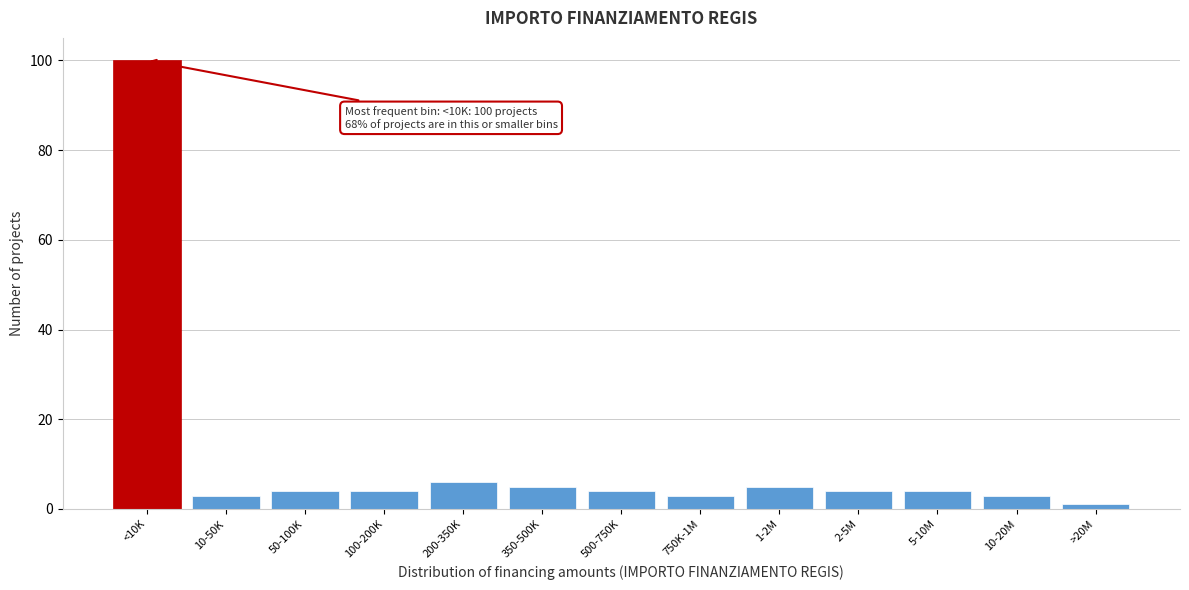

Reading right to left, list all the values displayed in this chart.

>20M=1	10-20M=3	5-10M=4	2-5M=4	1-2M=5	750K-1M=3	500-750K=4	350-500K=5	200-350K=6	100-200K=4	50-100K=4	10-50K=3	<10K=100